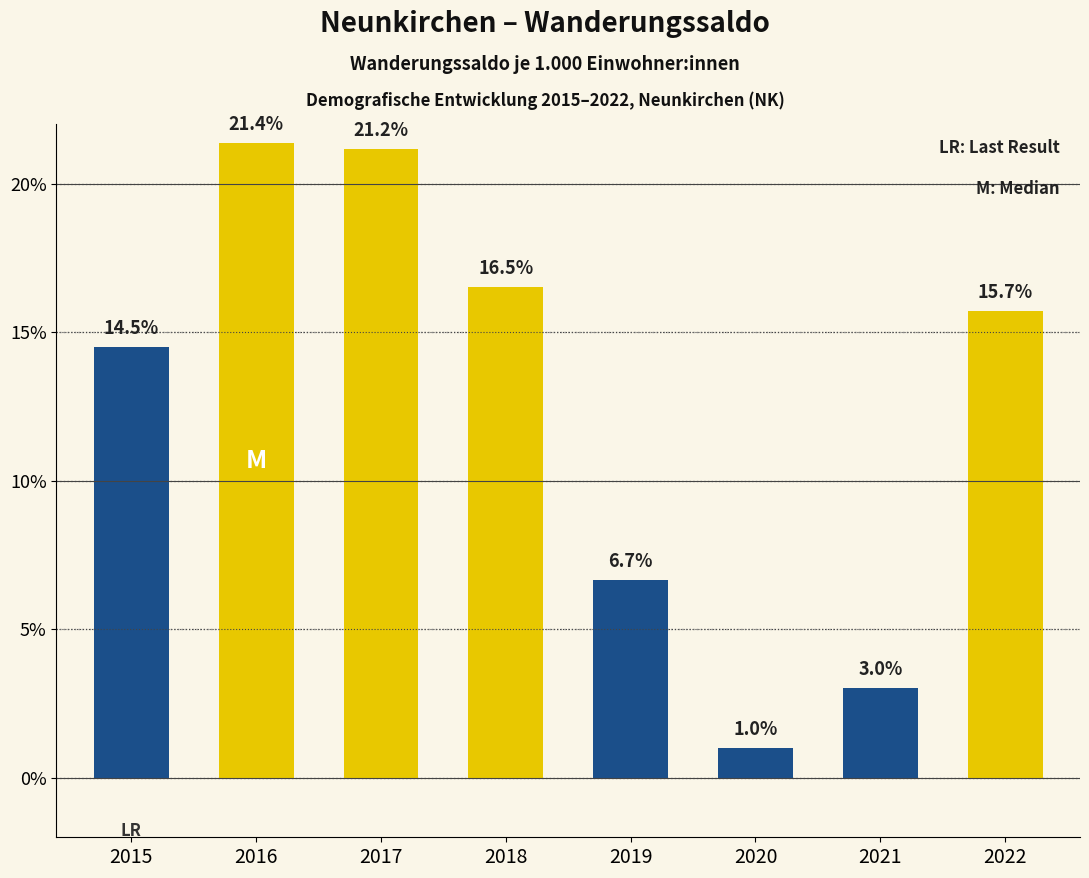

Reading right to left, extract all data points from this chart.

15.7	3.0	1.0	6.7	16.5	21.2	21.4	14.5